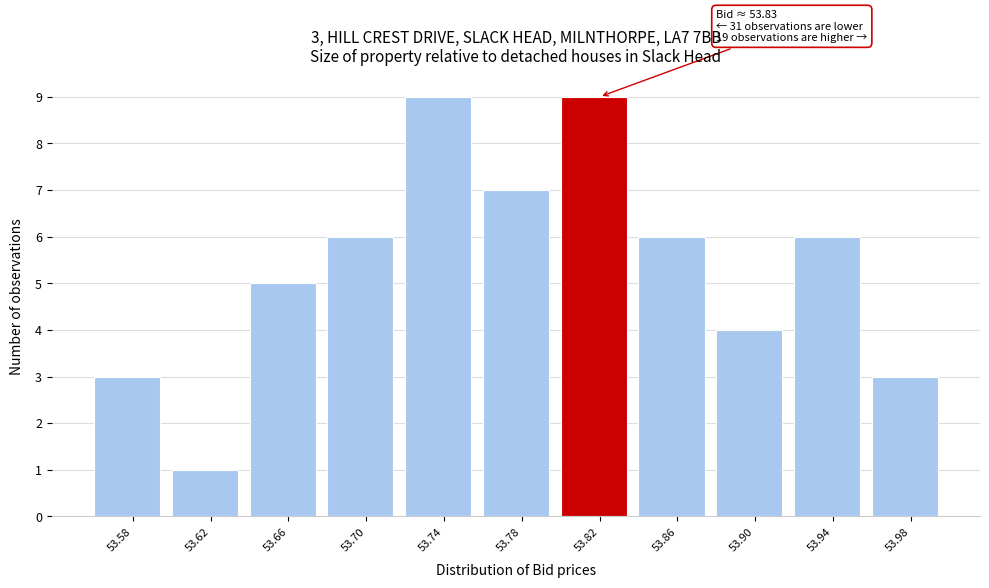

Reading left to right, list all the values displayed in this chart.

53.58=3	53.62=1	53.66=5	53.70=6	53.74=9	53.78=7	53.82=9	53.86=6	53.90=4	53.94=6	53.98=3